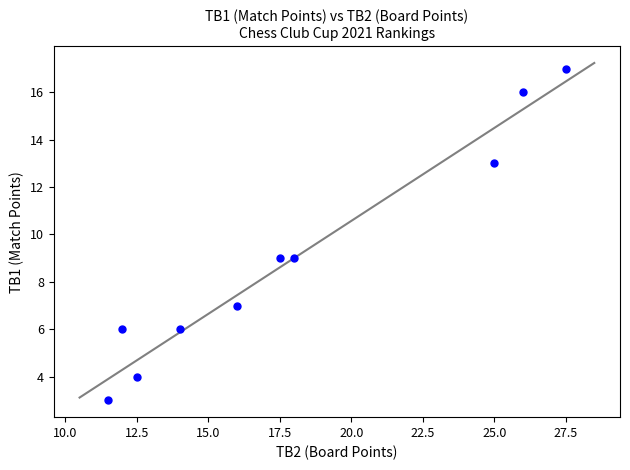

What is the average Y value?

9